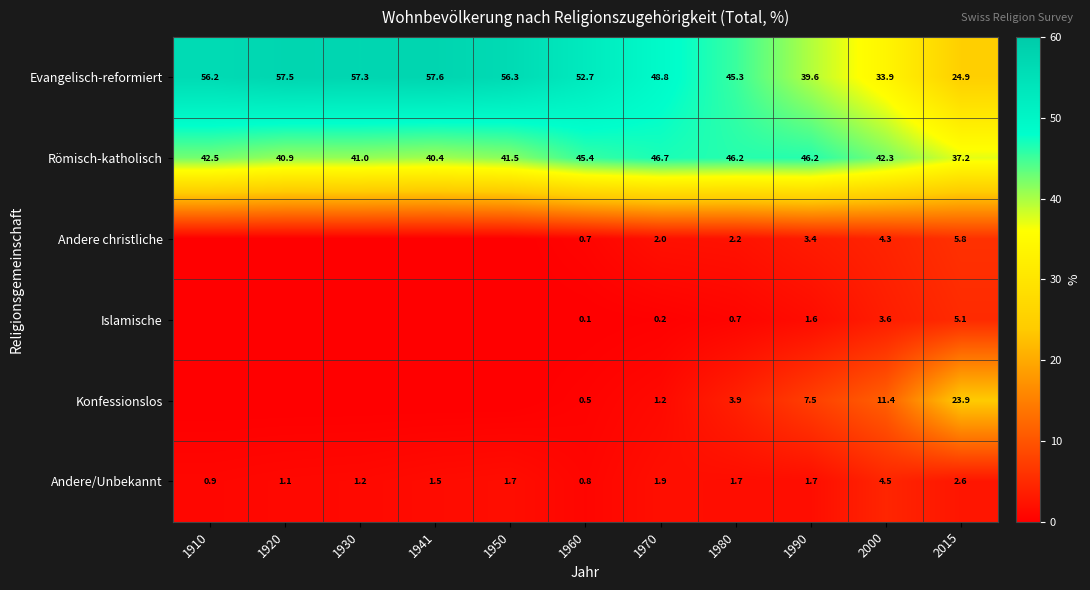

The Römisch-katholisch series shows 46.2 at 1980. True or false?

True